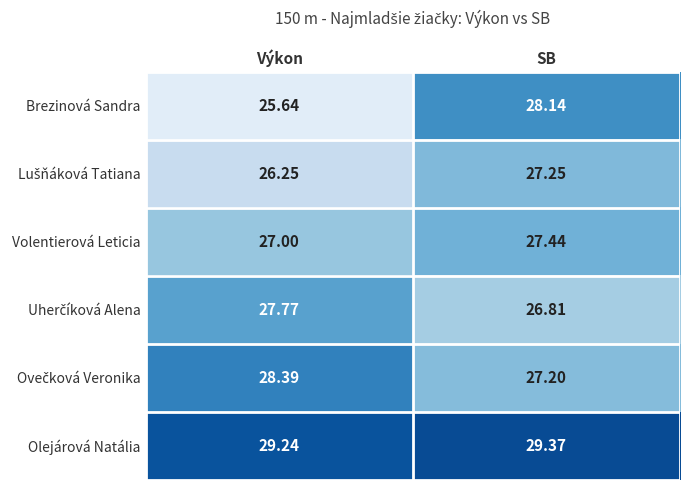

How many categories are shown in the chart?

2